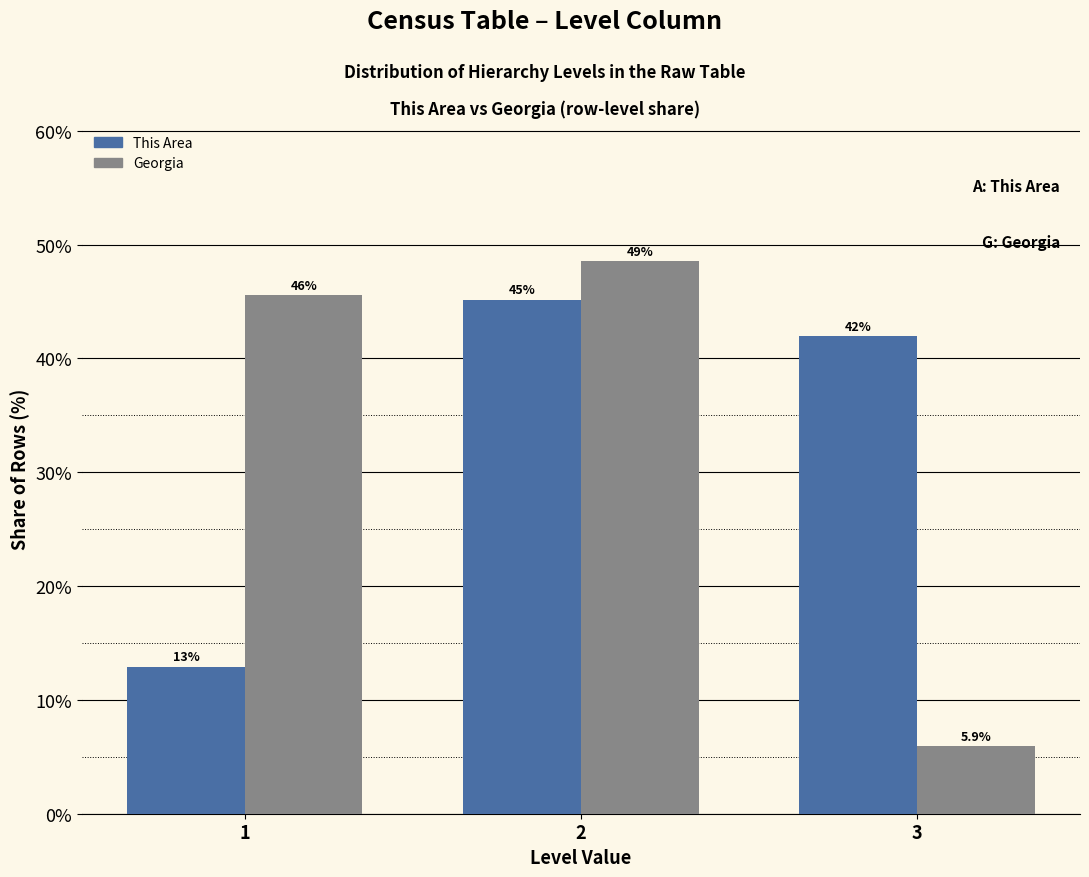

What is the maximum value shown in the chart?

48.5